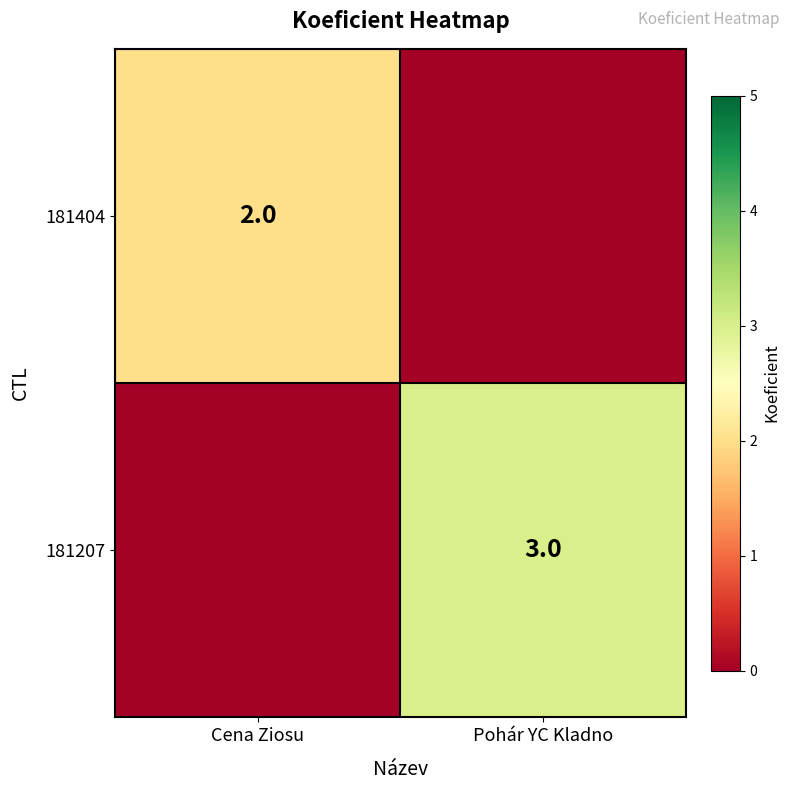

True or false: 181404 has a value of 3 at Cena Ziosu.

False